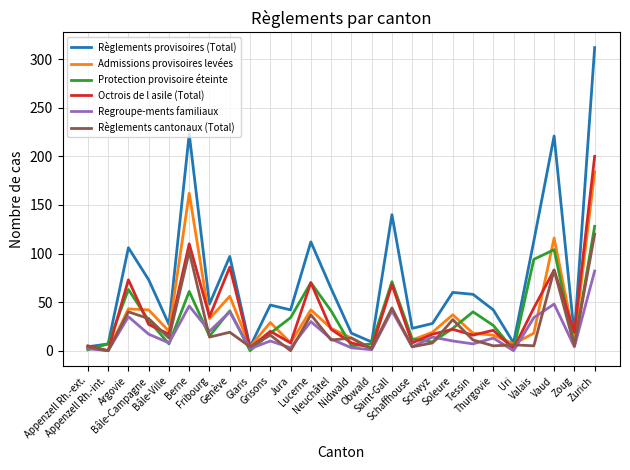

In Regroupe-ments familiaux, how many points are lower than both neighbors (excluding endpoints)?

10